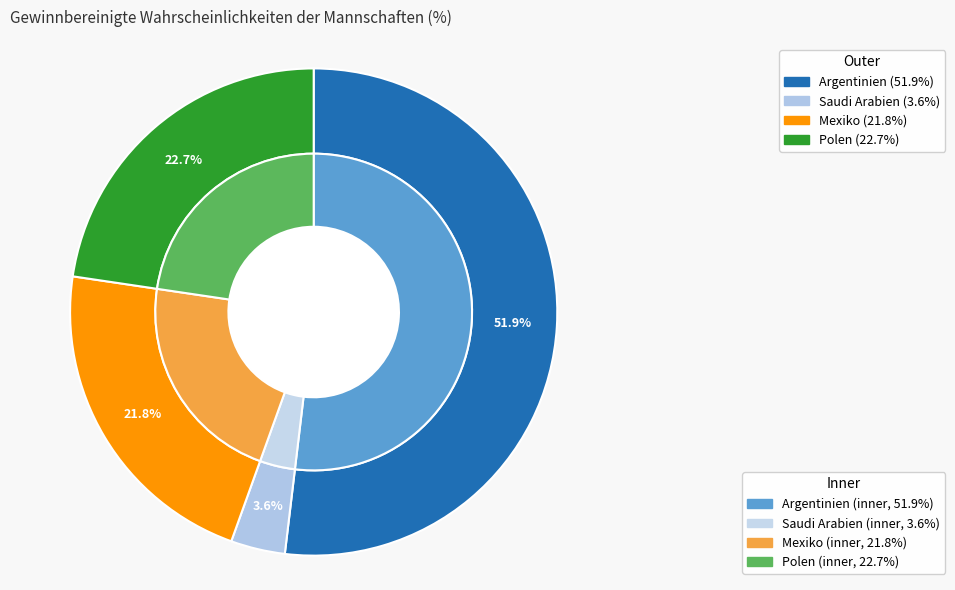

Rank the categories by value from highest to lowest.

Argentinien, Polen, Mexiko, Saudi Arabien